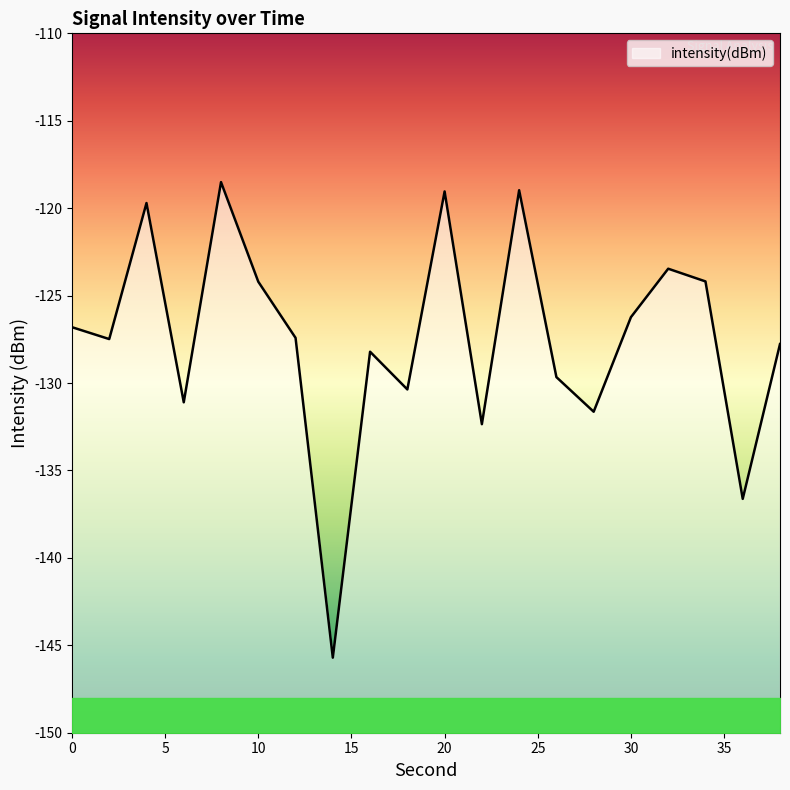

Count the number of values greater than -127.

9